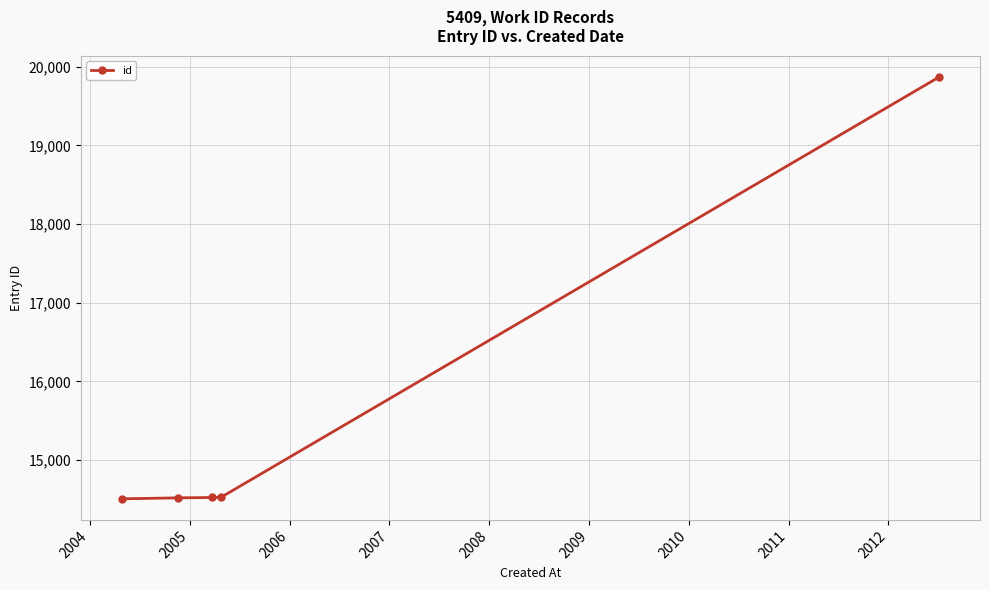

What is the sum of all values?

77954